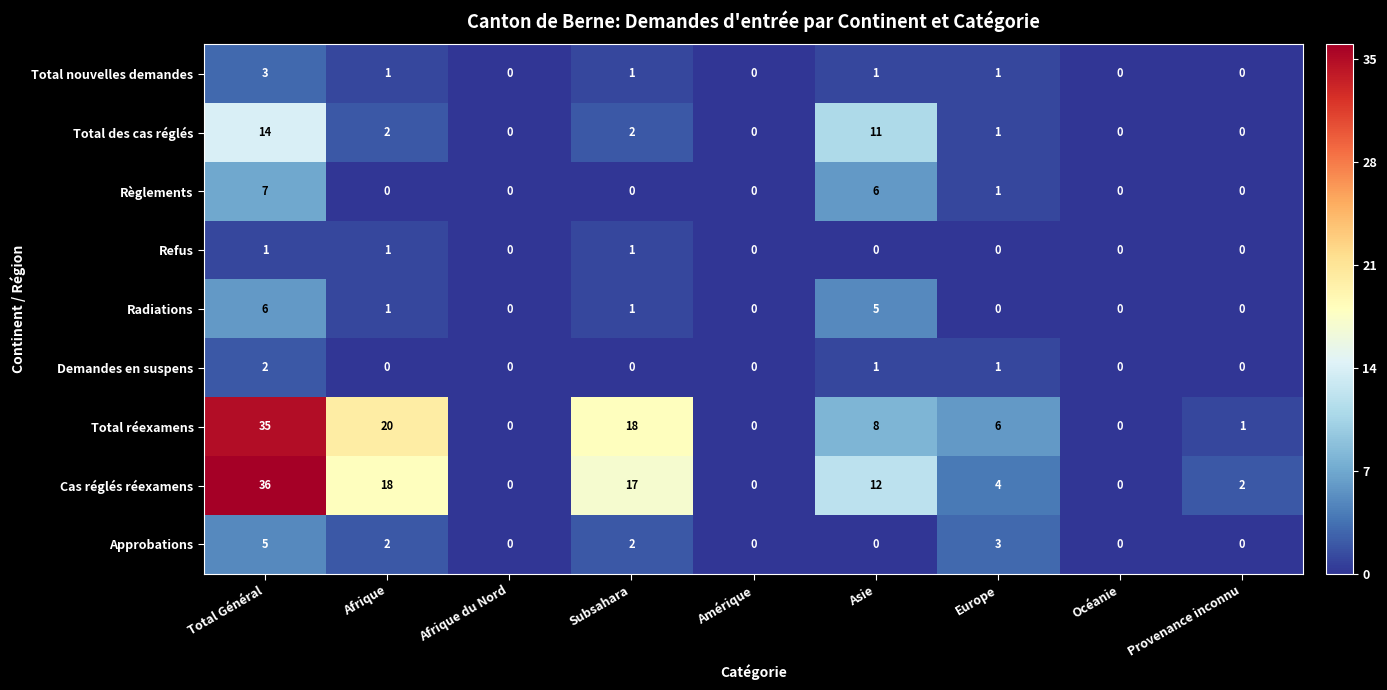

What is the difference between the maximum and minimum values in the Radiations series?

6